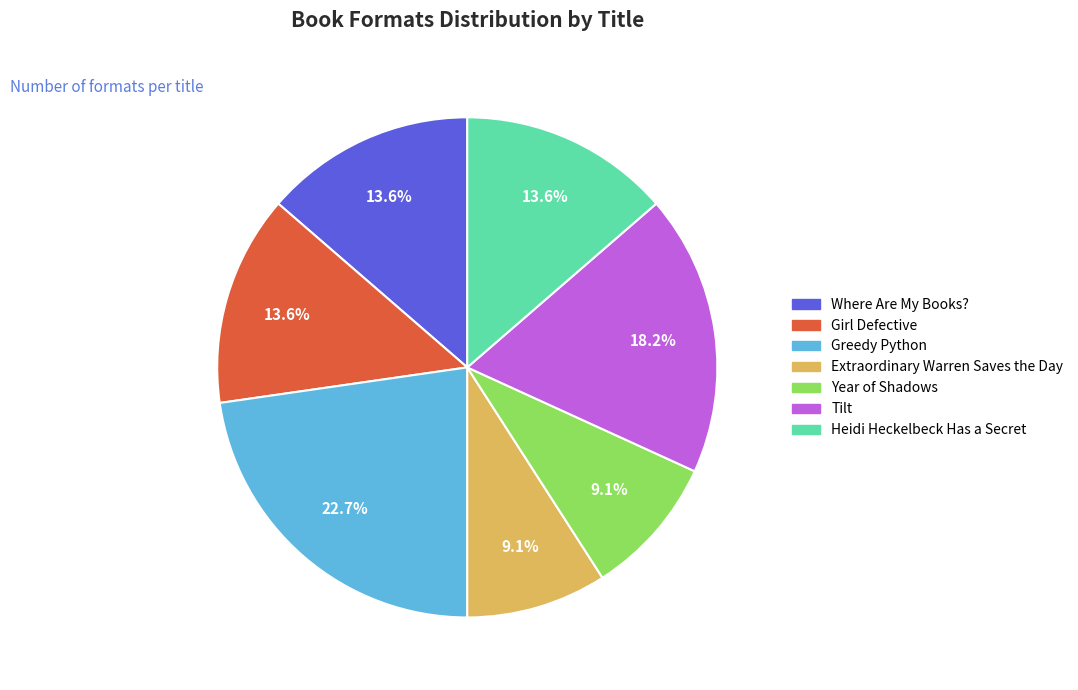

What percentage is the Extraordinary Warren Saves the Day slice, to the nearest percent?

9%